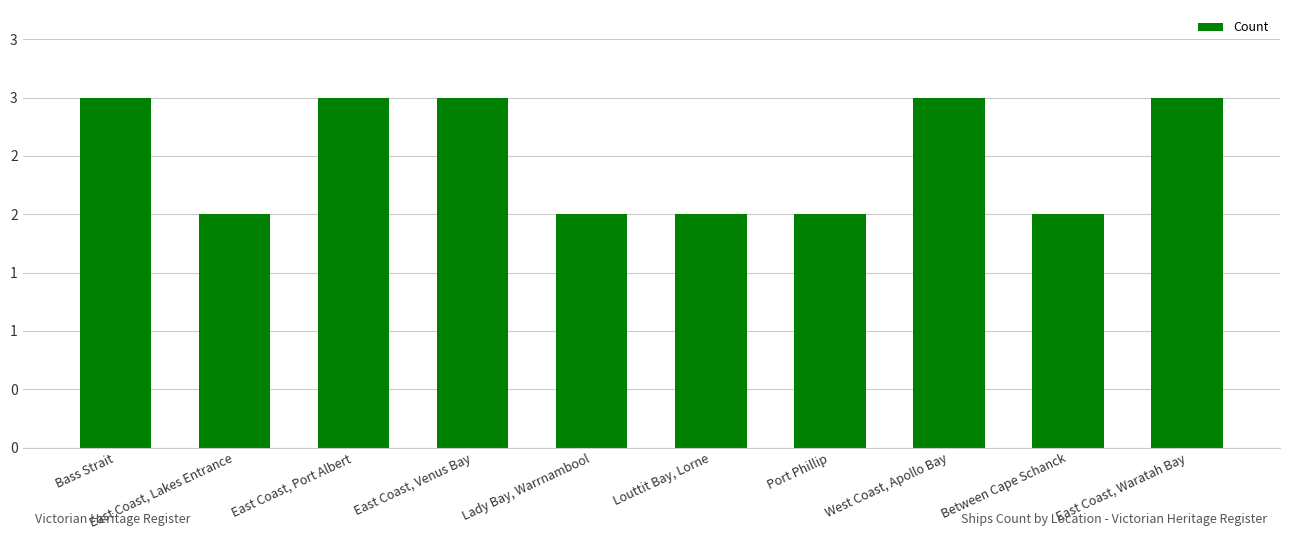

Count the number of data series in this chart.

1